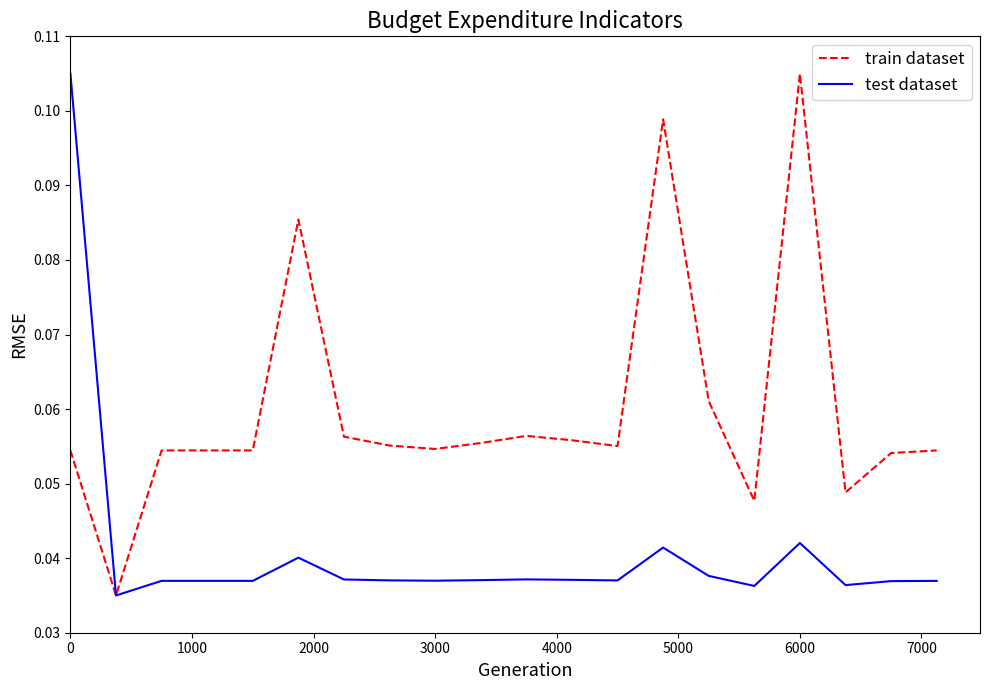

Rank the series by their average value, from highest to lowest.

train dataset, test dataset